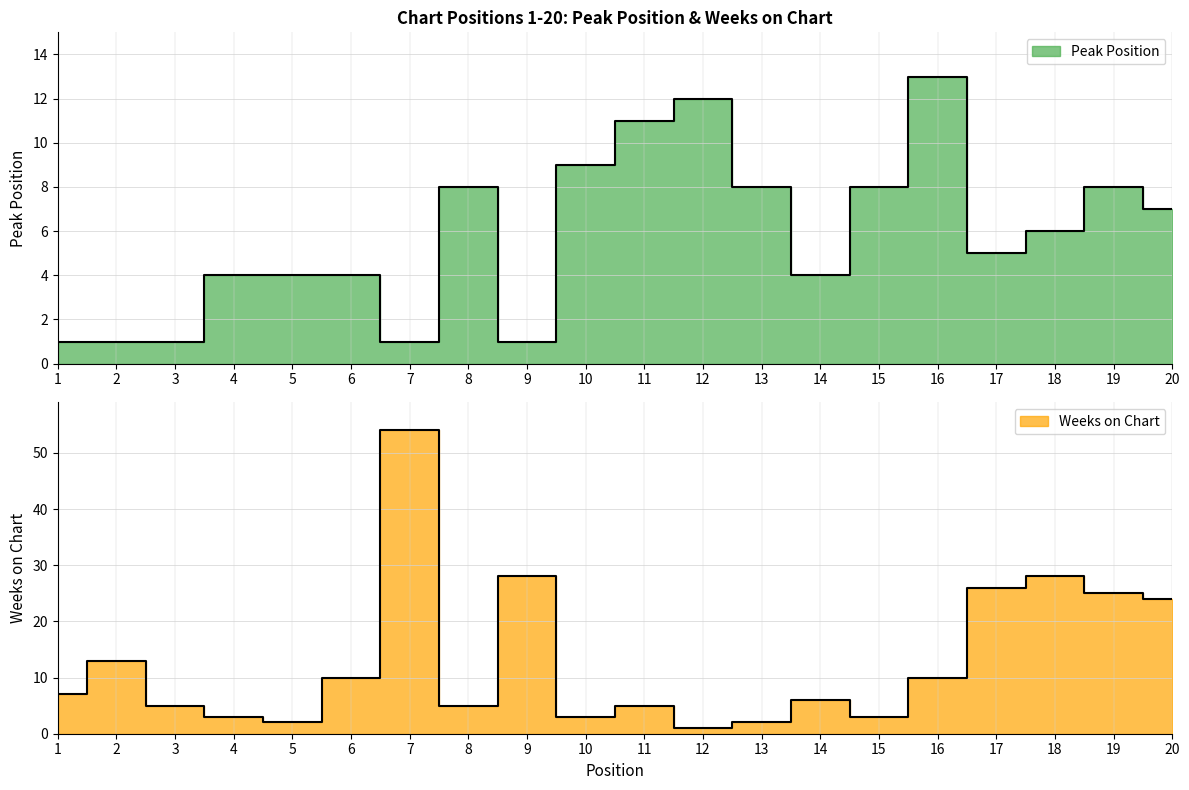

Reading left to right, list all the values displayed in this chart.

Peak Position: 1	1	1	4	4	4	1	8	1	9	11	12	8	4	8	13	5	6	8	7
Weeks on Chart: 7	13	5	3	2	10	54	5	28	3	5	1	2	6	3	10	26	28	25	24